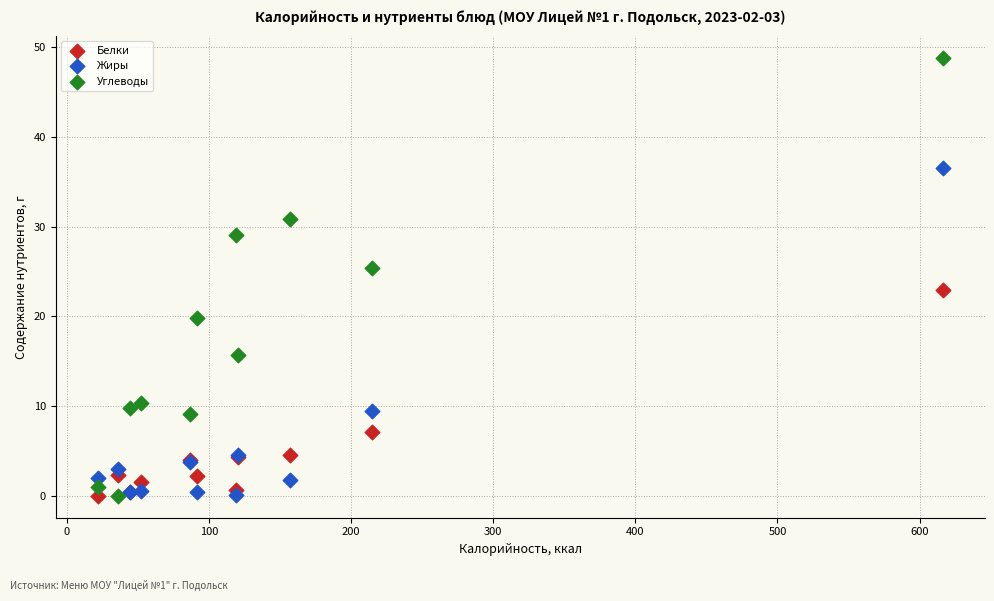

Which series reaches the maximum Y coordinate?

Углеводы